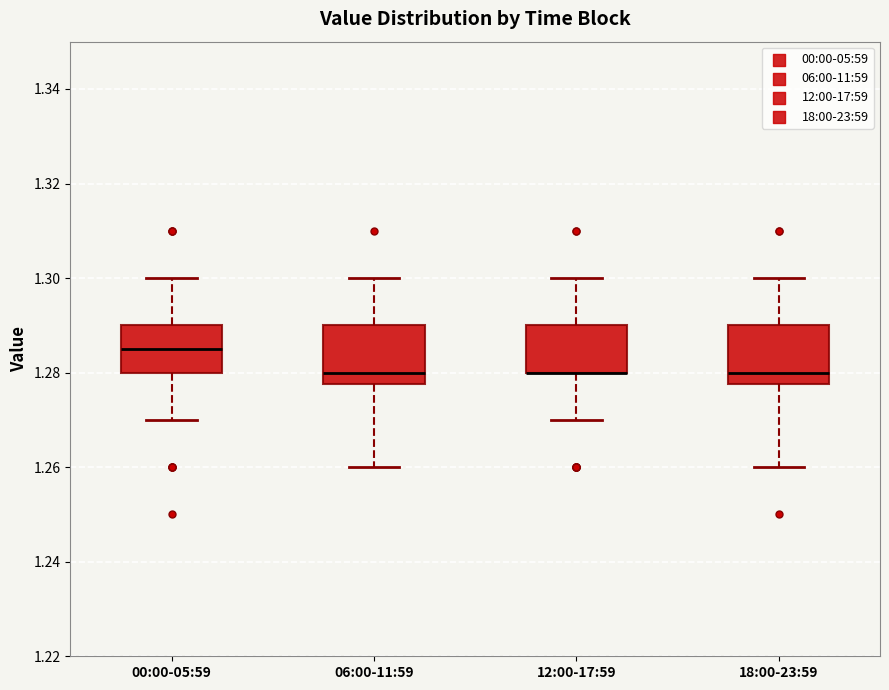

Reading left to right, transcribe this box plot: for each box, give where its median line is, the range the box spans, and where its two whiskers end, as read against the y-axis. The values are not printed on the chart, so give them approximately, as read against the axis.

00:00-05:59: median 1.286, box 1.280 to 1.290, whiskers 1.270 to 1.300
06:00-11:59: median 1.280, box 1.278 to 1.290, whiskers 1.260 to 1.300
12:00-17:59: median 1.280 (drawn on the box's lower edge), box 1.280 to 1.290, whiskers 1.270 to 1.300
18:00-23:59: median 1.280, box 1.278 to 1.290, whiskers 1.260 to 1.300